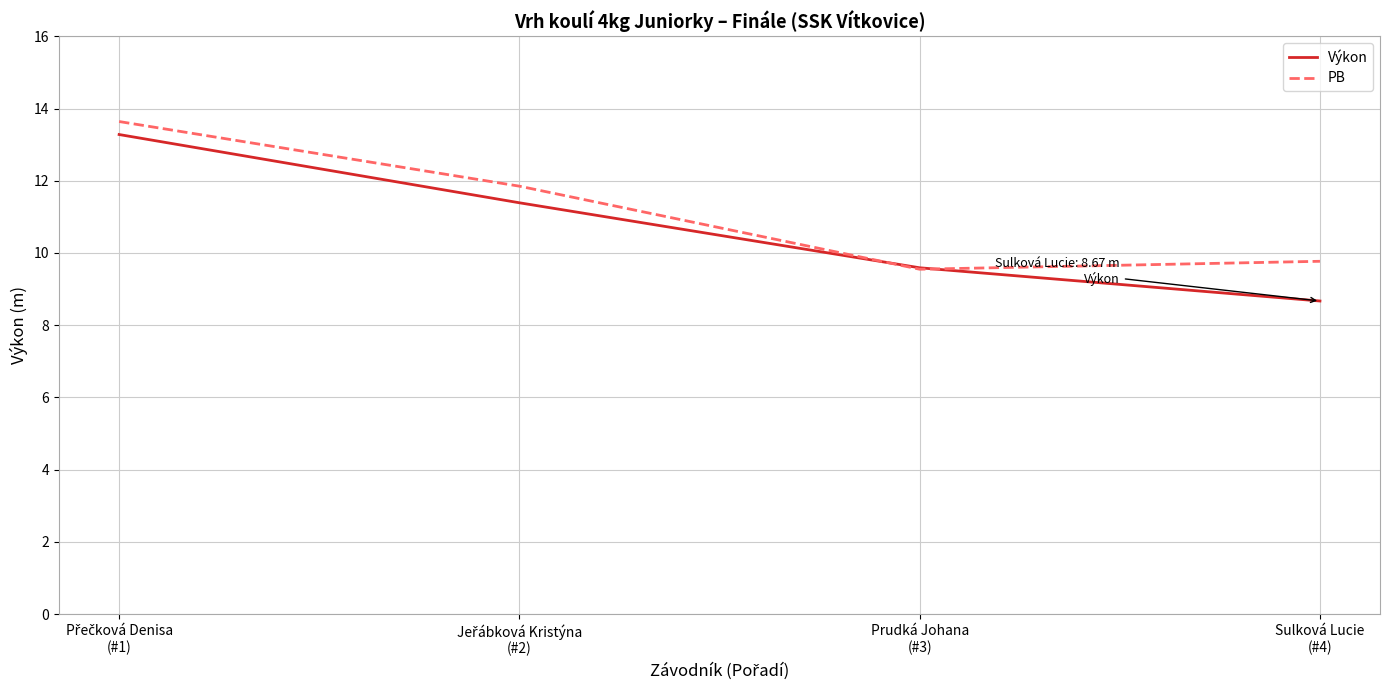

How many PB values are between 9 and 13?

3